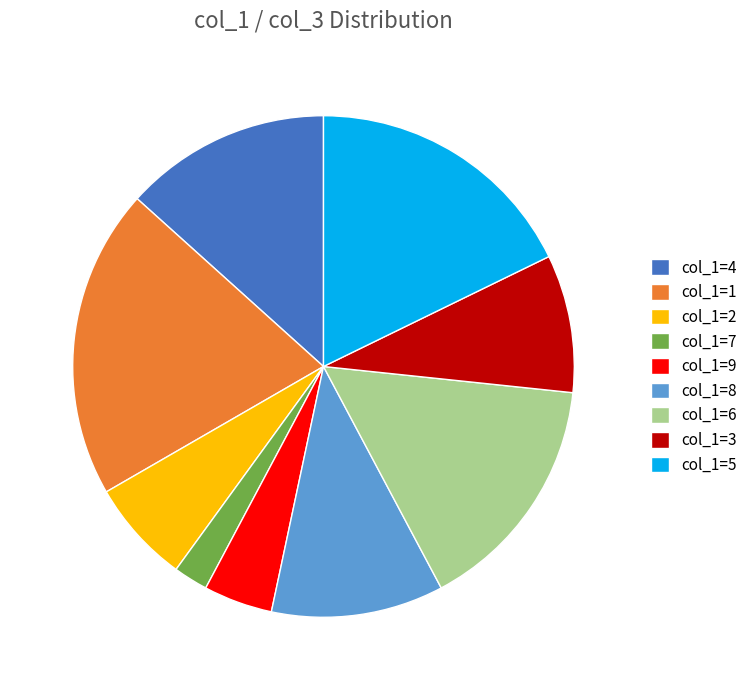

Combined, do col_1=8 and col_1=3 account for over 50%?

No